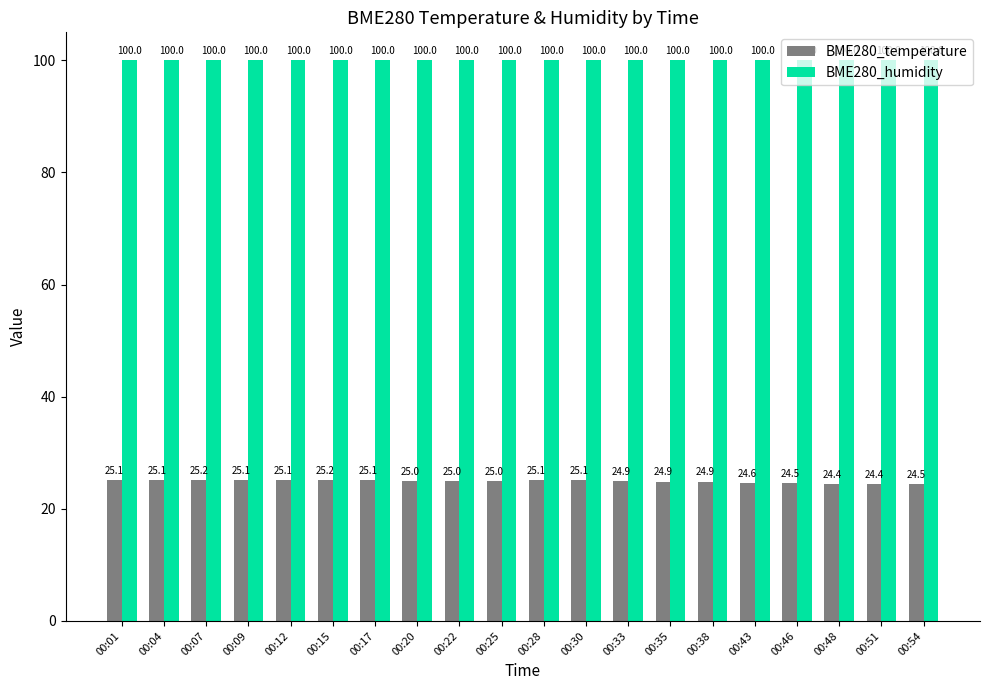

What is the value of the BME280_temperature bar at the 4th from the left?

25.1